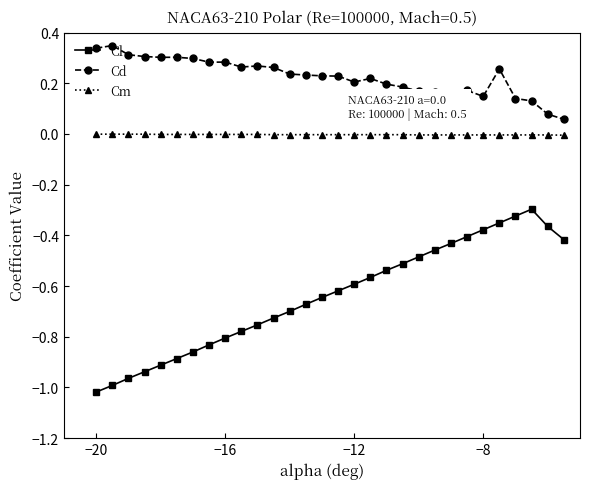

Which series has the widest spread of values?

Cl